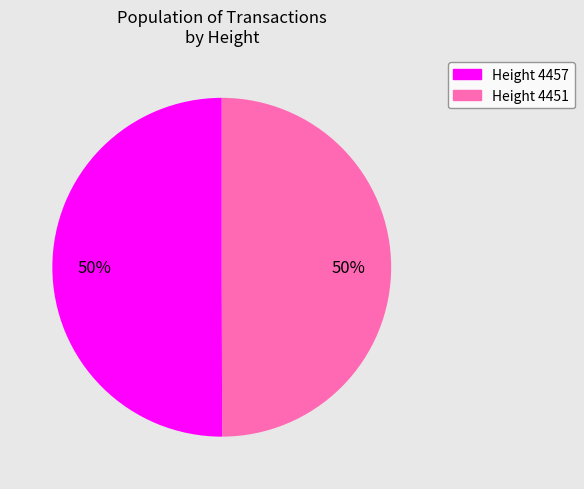

To the nearest percent, what is the average slice percentage?

50%